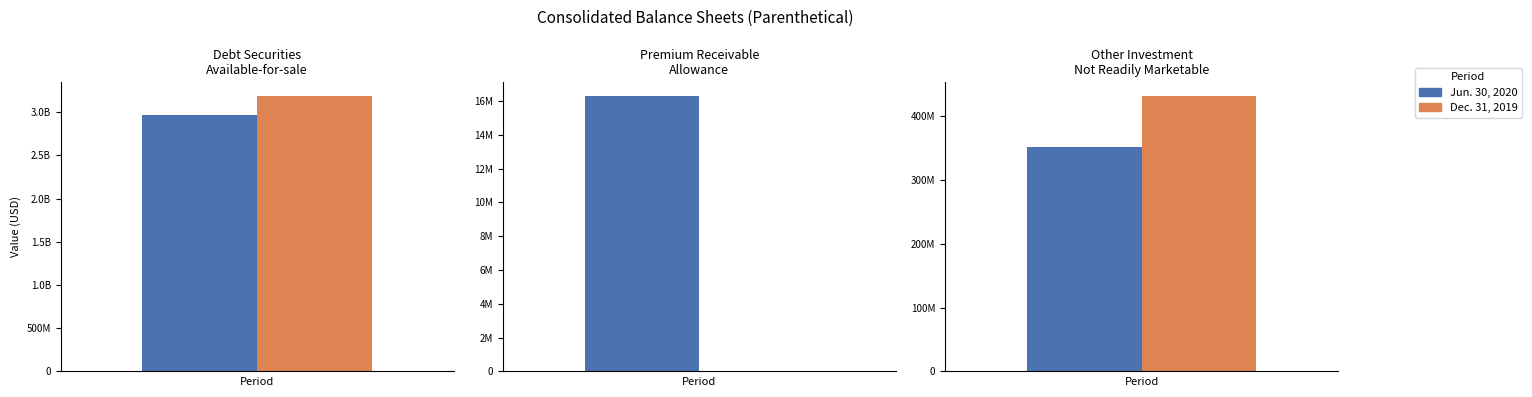

The value of Jun. 30, 2020 at Premium Receivable
Allowance is 16285000. True or false?

True